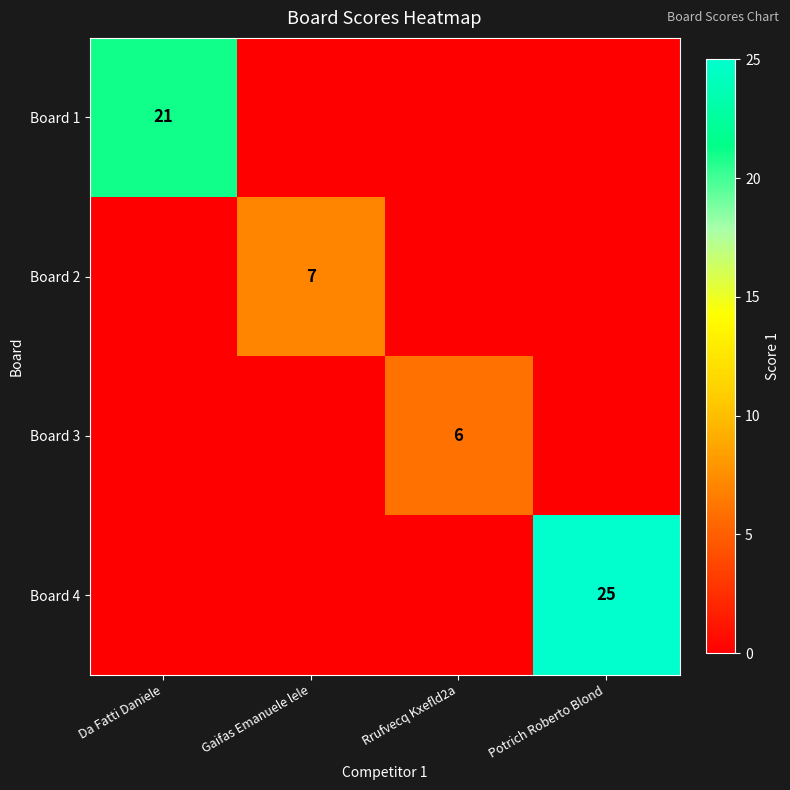

Is the value of Board 1 at Da Fatti Daniele greater than the value of Board 3 at Rrufvecq Kxefld2a?

Yes